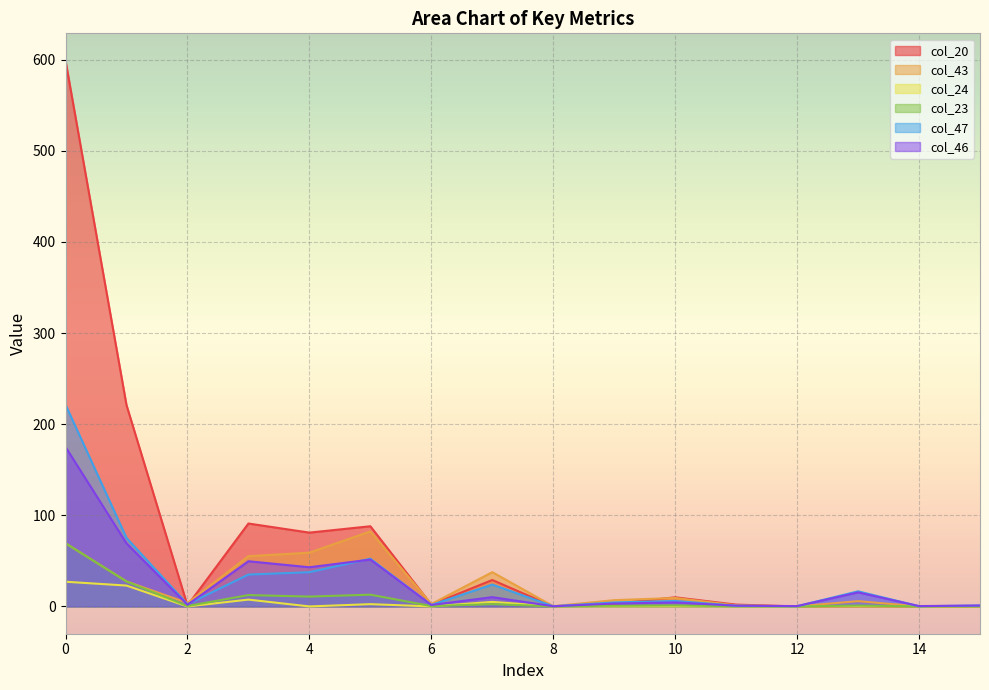

True or false: col_23 and col_20 intersect in this chart.

True